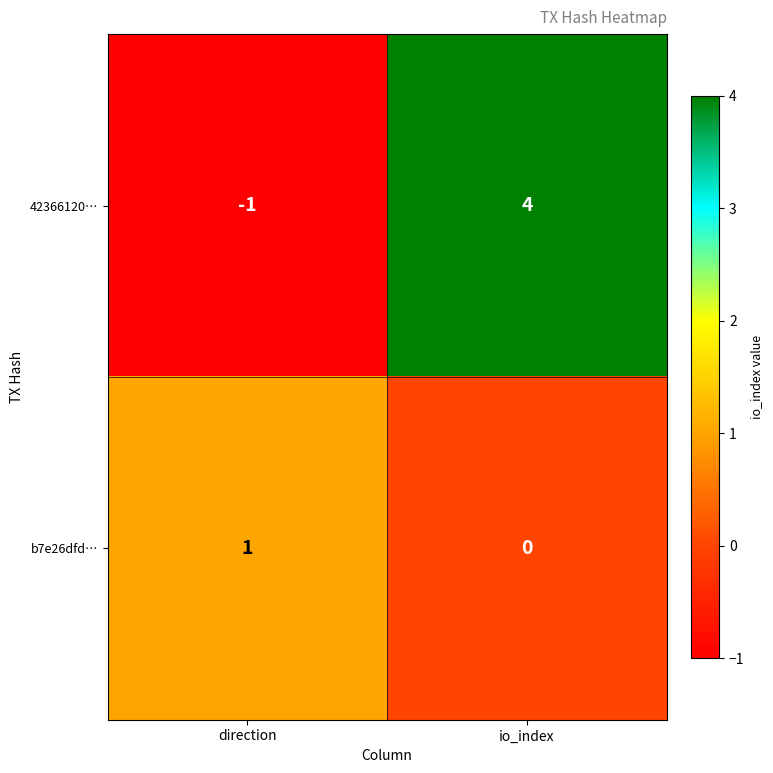

Is the value of b7e26dfd… at direction greater than the value of 42366120… at io_index?

No